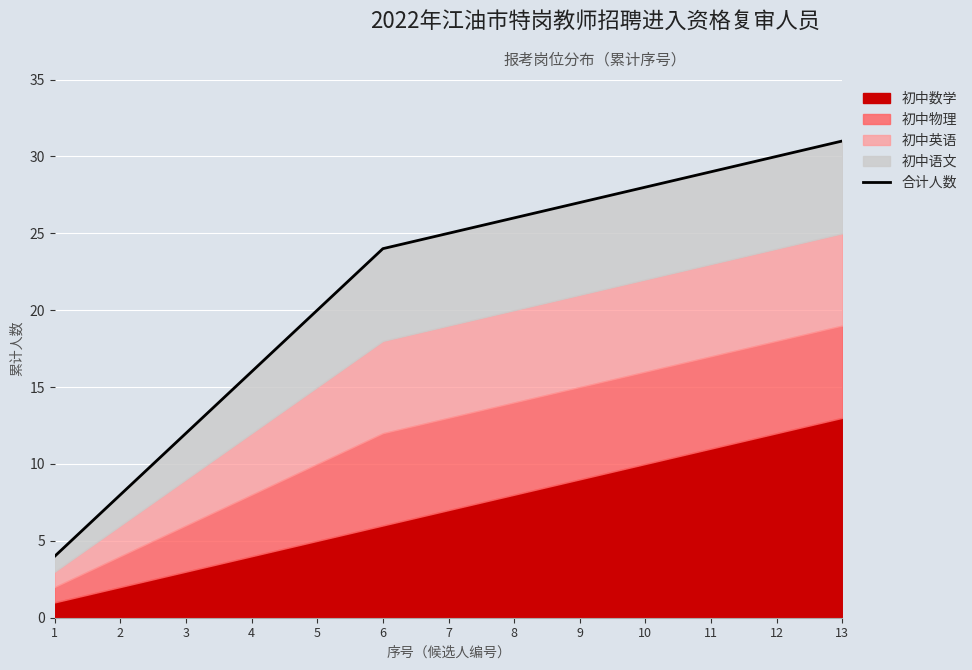

Does the chart display data point markers on the line(s)?

No